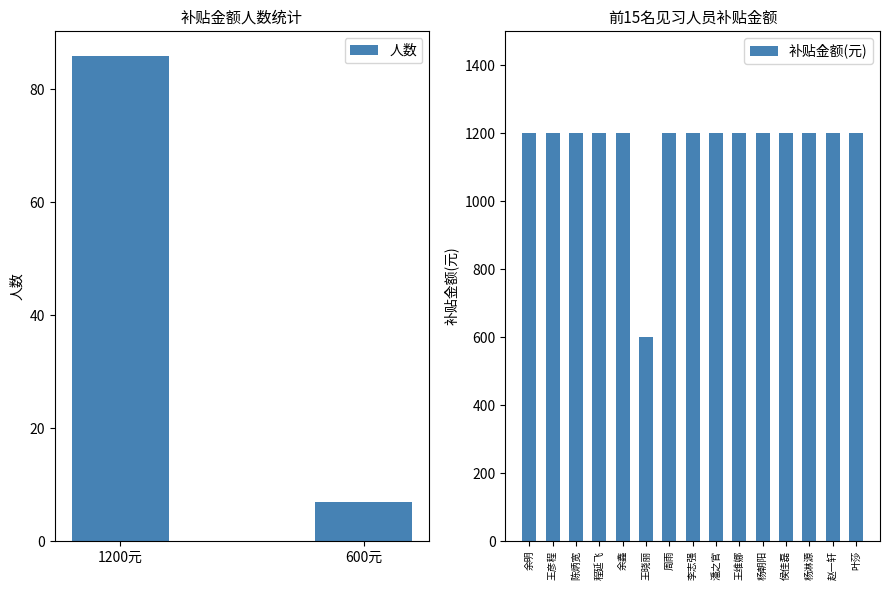

List the labels in order of 人数 value, largest first.

1200元, 600元